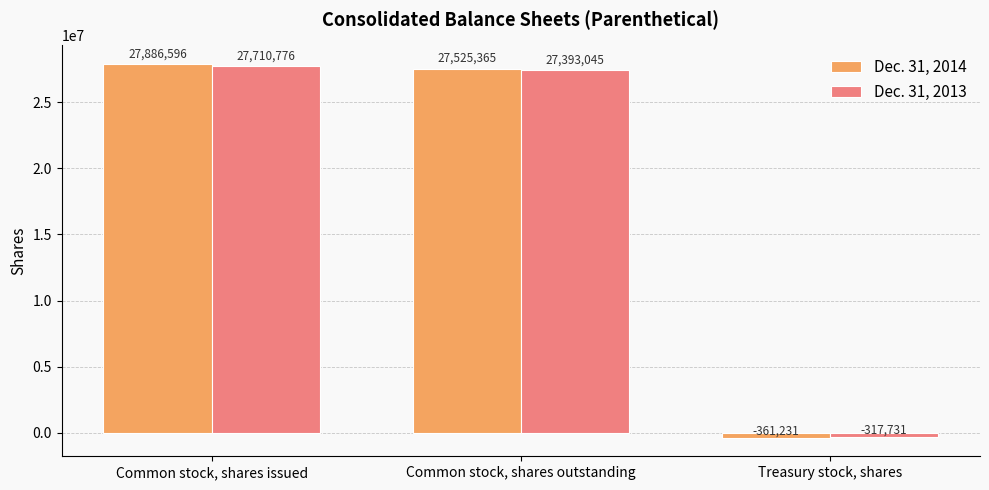

At which label does Dec. 31, 2014 reach its peak?

Common stock, shares issued